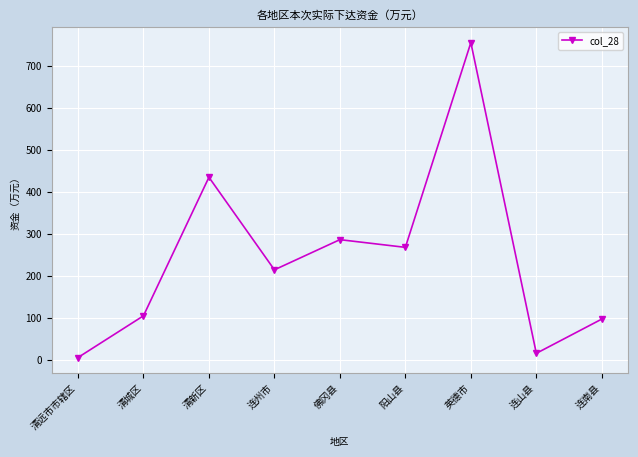

Reading right to left, list all the values displayed in this chart.

连南县=97.5	连山县=16.1	英德市=754.6	阳山县=268.0	佛冈县=286.3	连州市=214.6	清新区=434.6	清城区=105.2	清远市市辖区=6.1